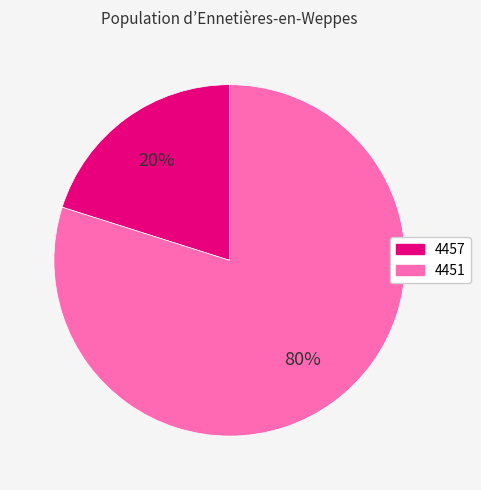

Is it true that 4457 is 20% of the pie?

True